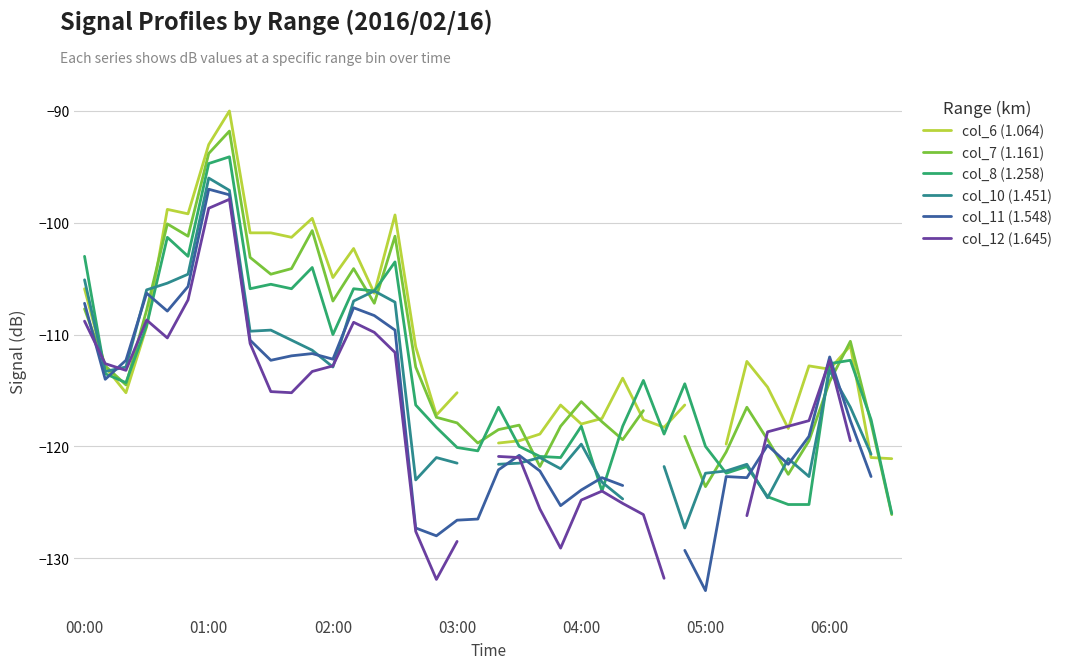

What is the maximum value for col_8 (1.258)?

-94.1